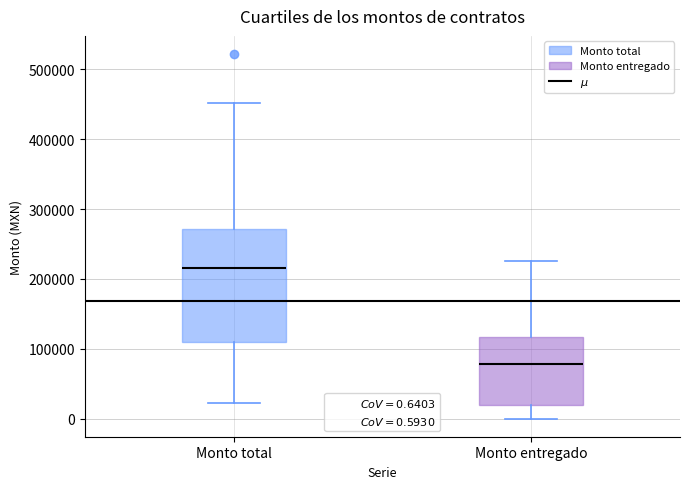

Where is the upper edge of the box for Monto entregado on the y-axis? The values are not printed on the chart, so give them approximately, as read against the axis.

120000